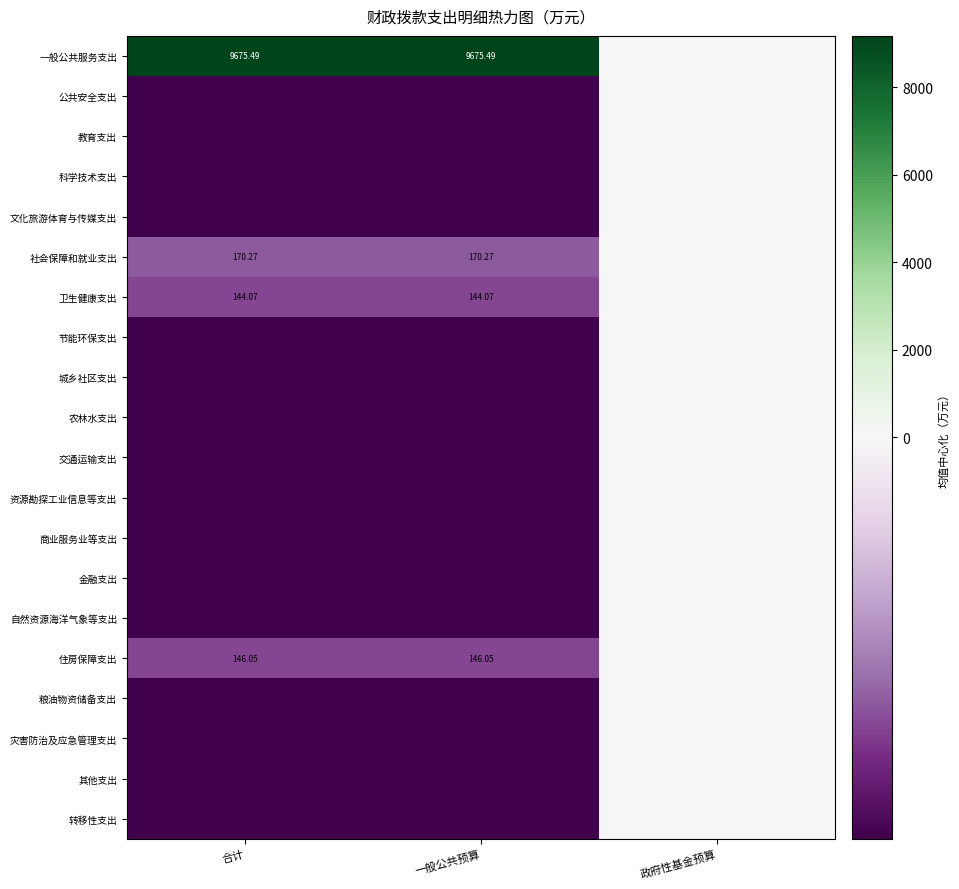

What is the difference between the maximum and minimum values in the 文化旅游体育与传媒支出 series?

506.8